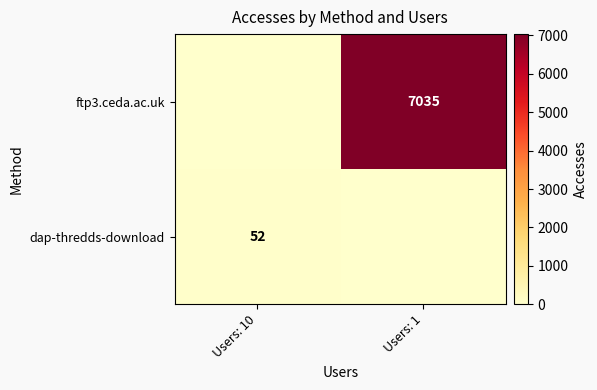

The dap-thredds-download series shows 11 at Users: 10. True or false?

False